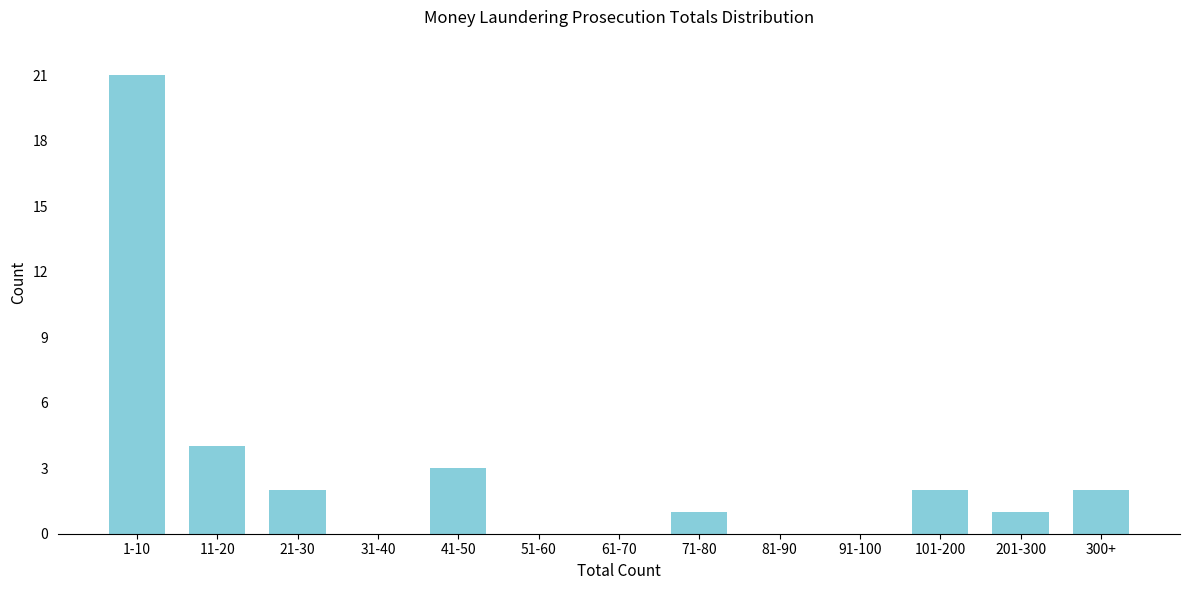

Reading left to right, extract all data points from this chart.

1-10=21	11-20=4	21-30=2	31-40=0	41-50=3	51-60=0	61-70=0	71-80=1	81-90=0	91-100=0	101-200=2	201-300=1	300+=2